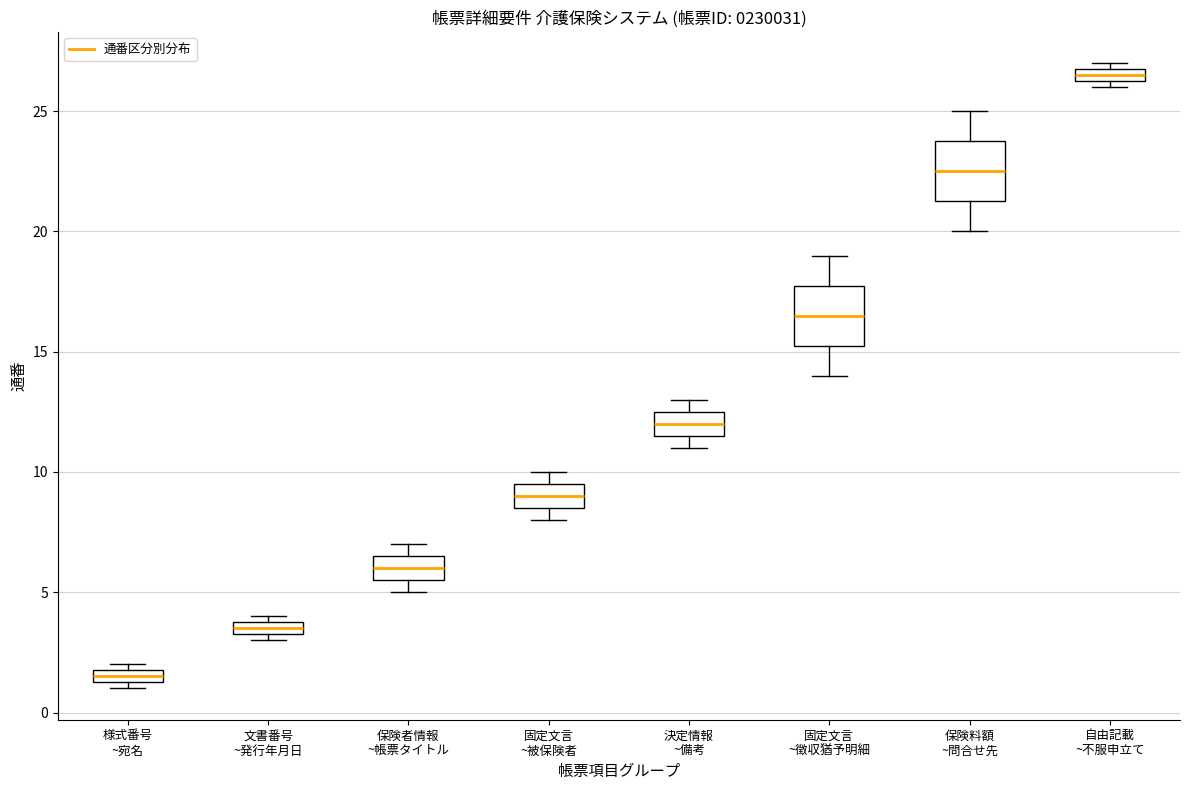

Which box has the highest median line?

自由記載 ~不服申立て